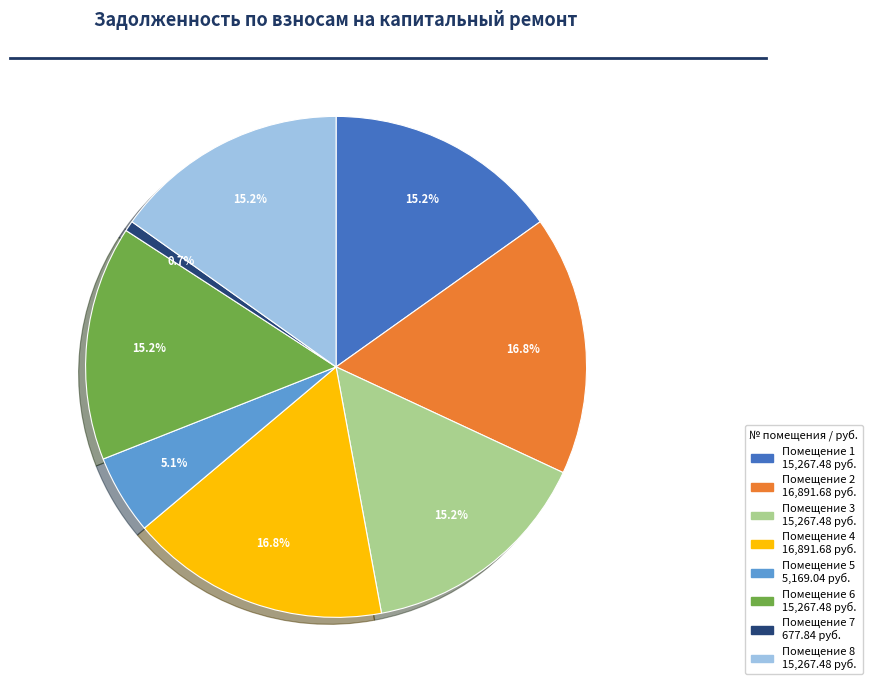

Is there a majority slice in this chart?

No